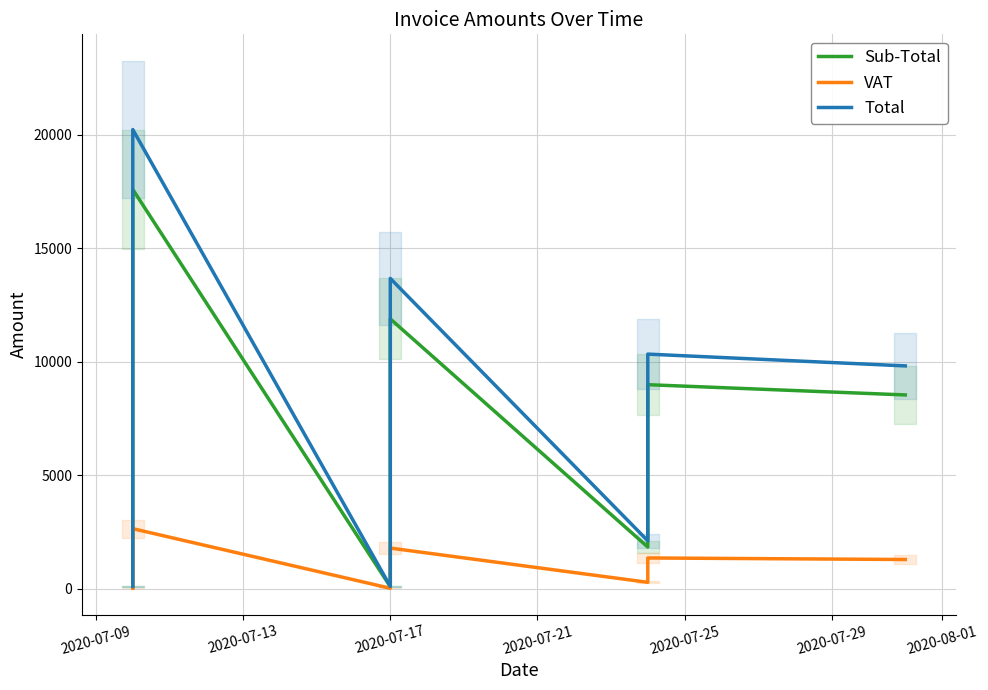

True or false: VAT and Sub-Total intersect in this chart.

False